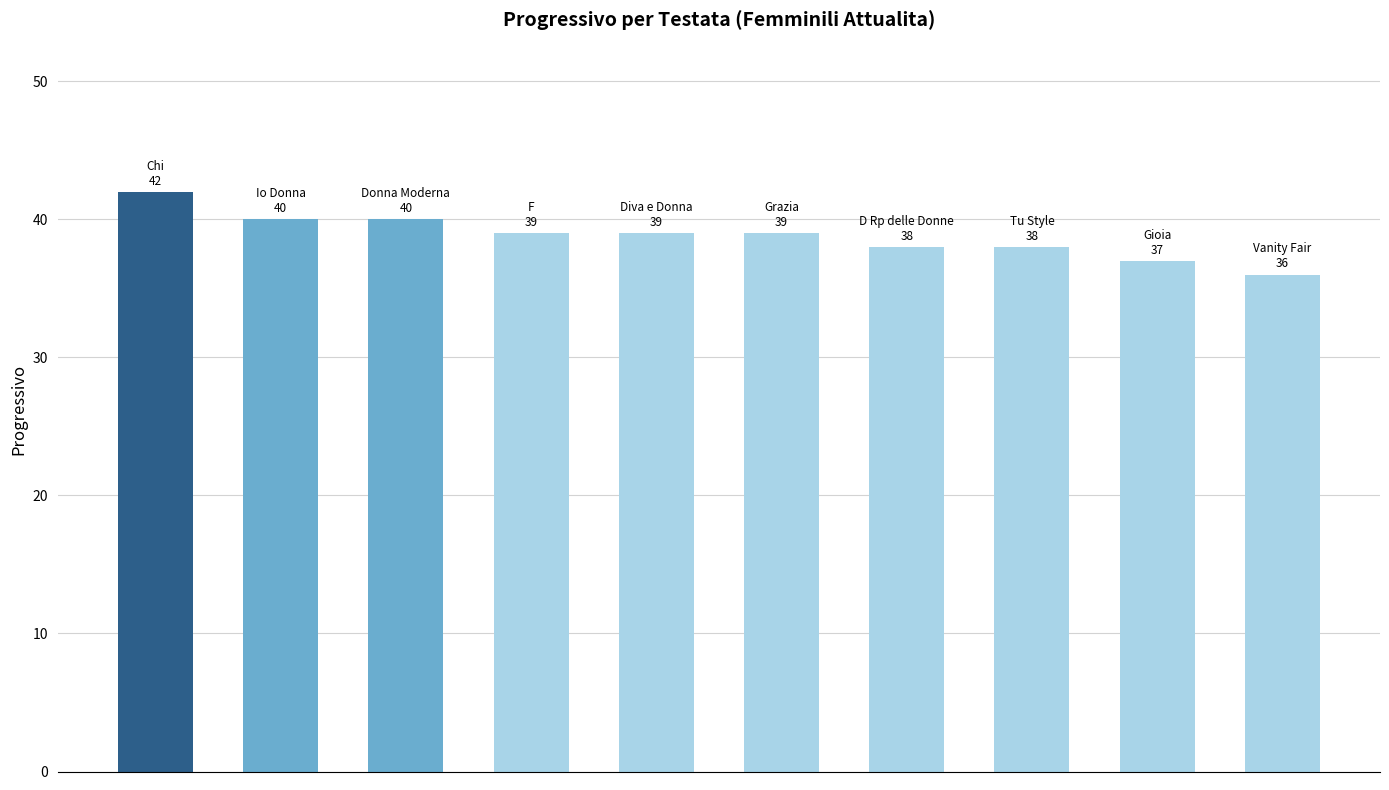

What is the sum of all values?

388